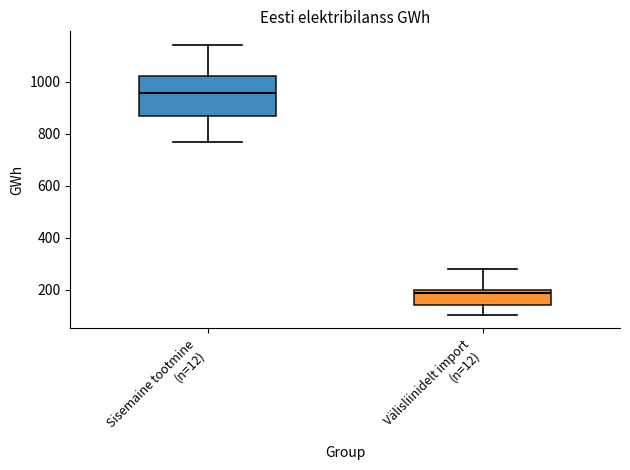

Reading left to right, read every box against the y-axis: the position of its median line, the range the box covers, and the ends of its whiskers. The values are not printed on the chart, so give them approximately, as read against the axis.

Sisemaine tootmine (n=12): median 960, box 860 to 1020, whiskers 760 to 1140
Välisliinidelt import (n=12): median 180, box 140 to 200, whiskers 100 to 280